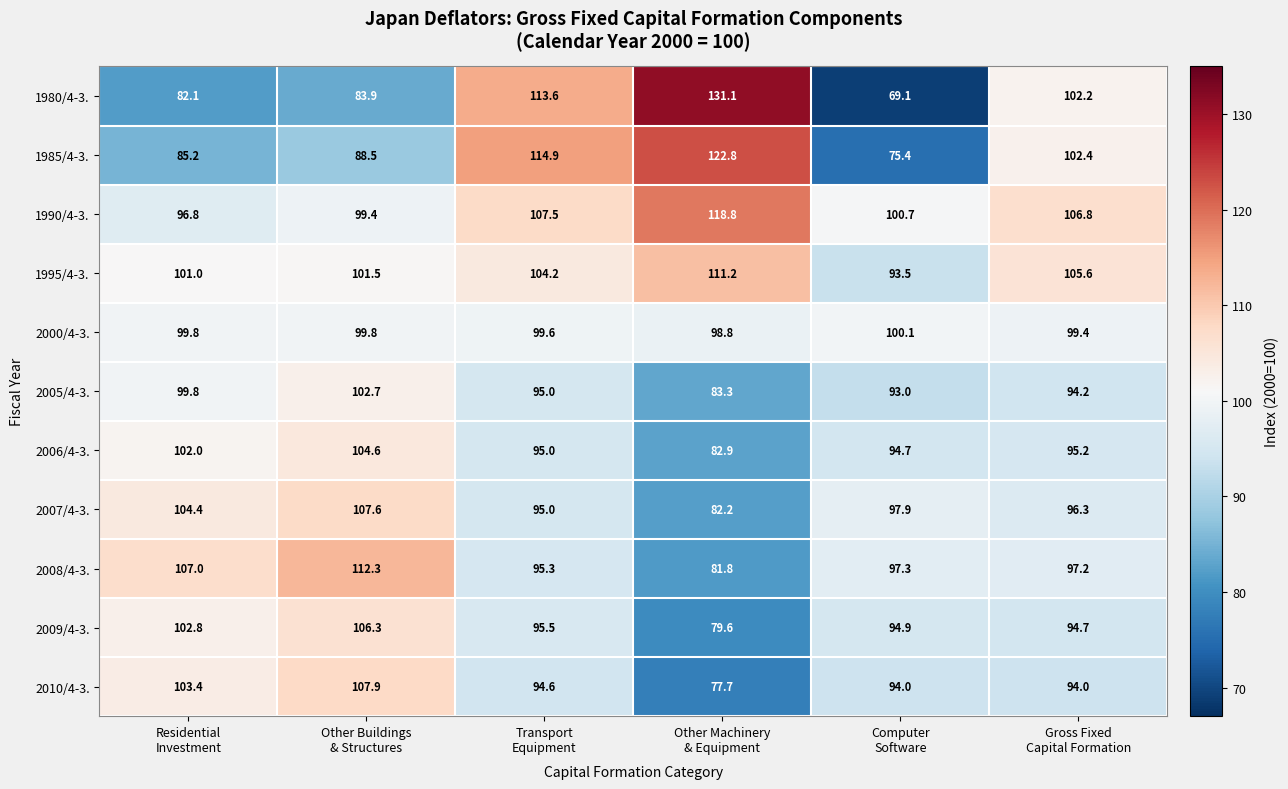

Which series has the widest spread of values?

1980/4-3.